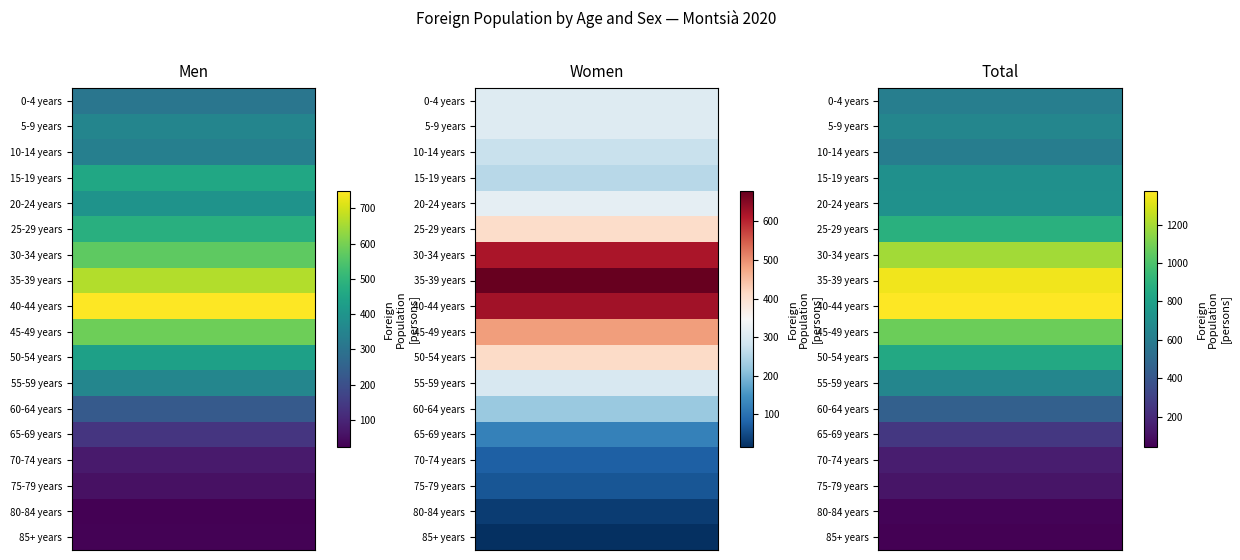

At which category does the chart reach its minimum across all series?

85+ years